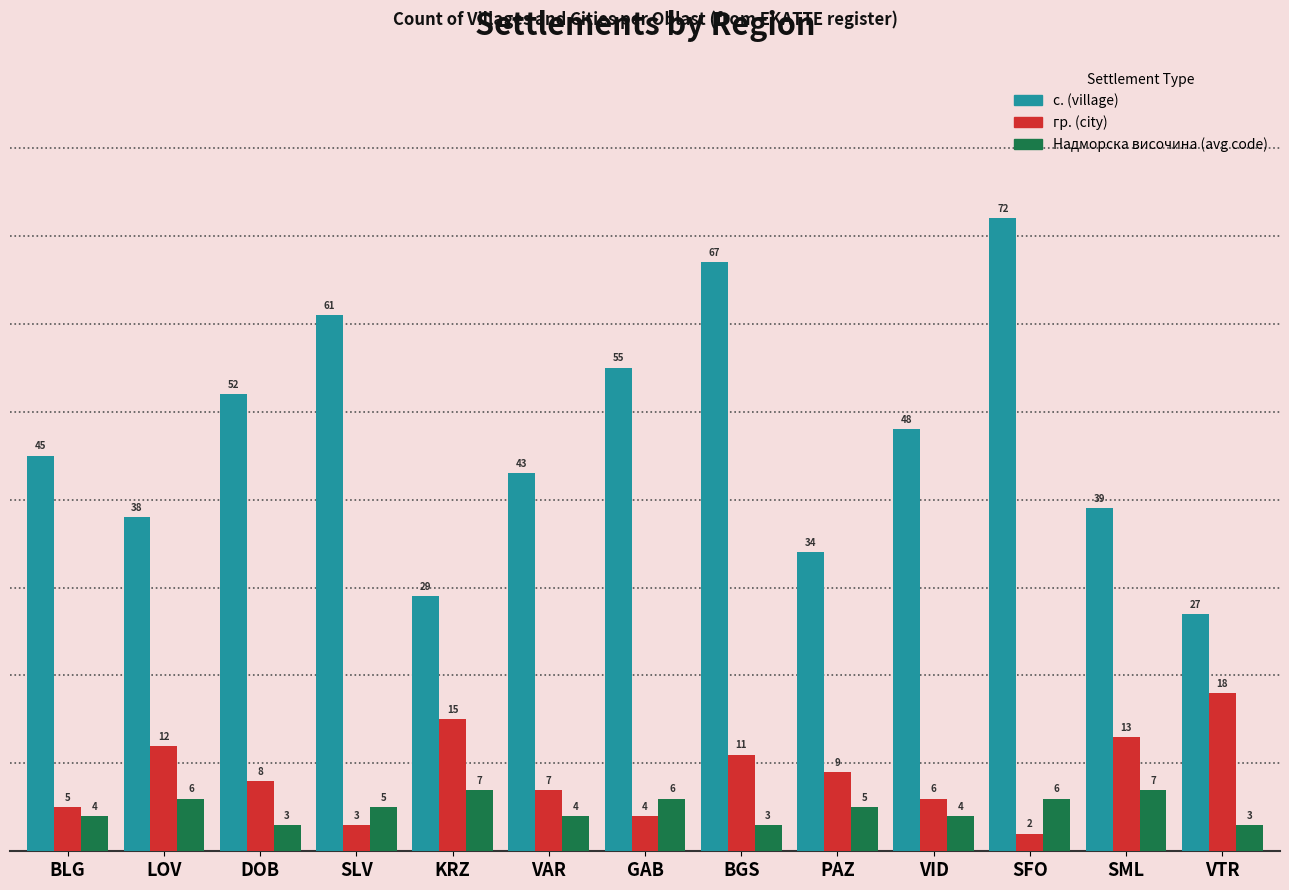

The Надморска височина (avg code) series shows 10 at SFO. True or false?

False